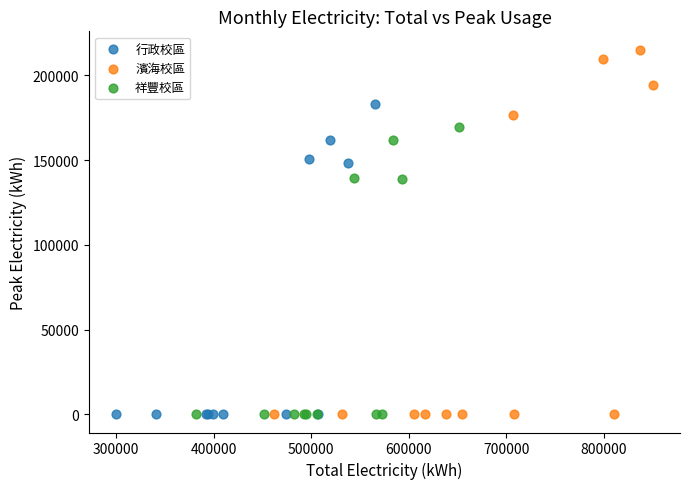

Which series has the widest spread of Y values?

濱海校區